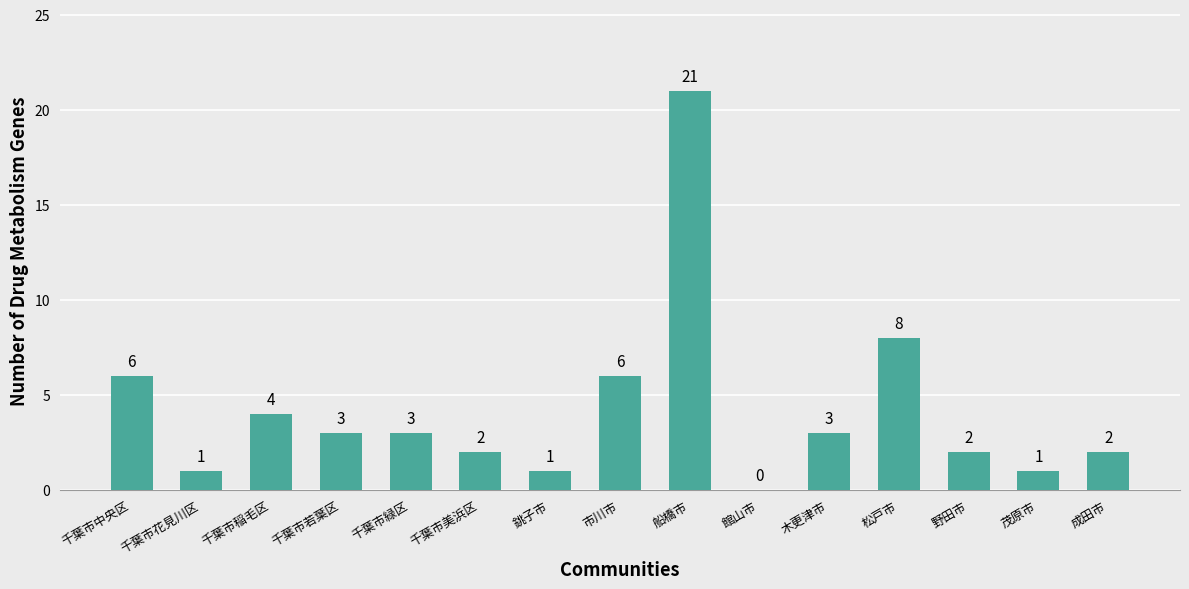

What is the change in value from 千葉市緑区 to 松戸市?

+5